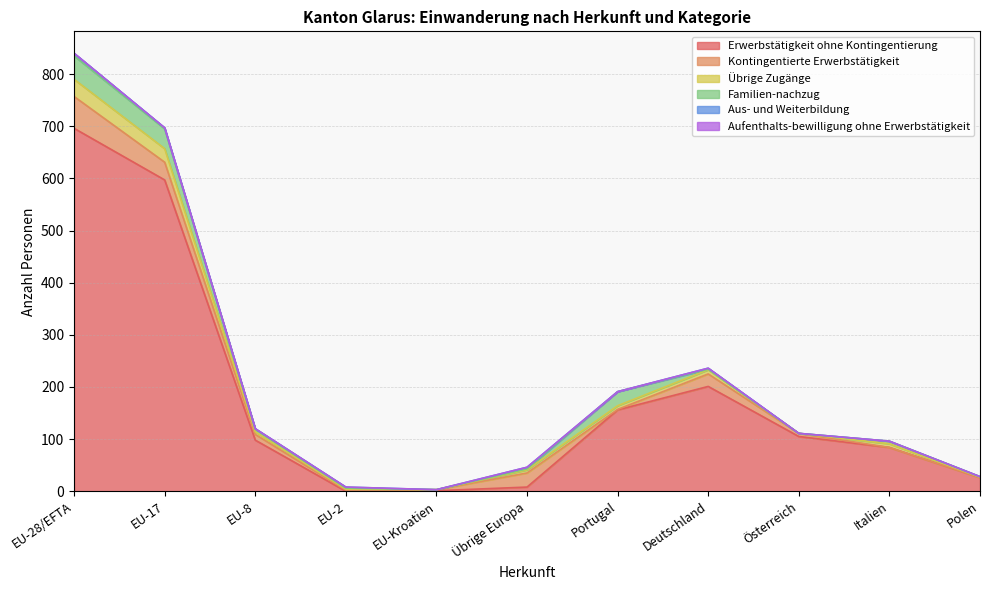

How many Aus- und Weiterbildung values are between 0 and 2?

9